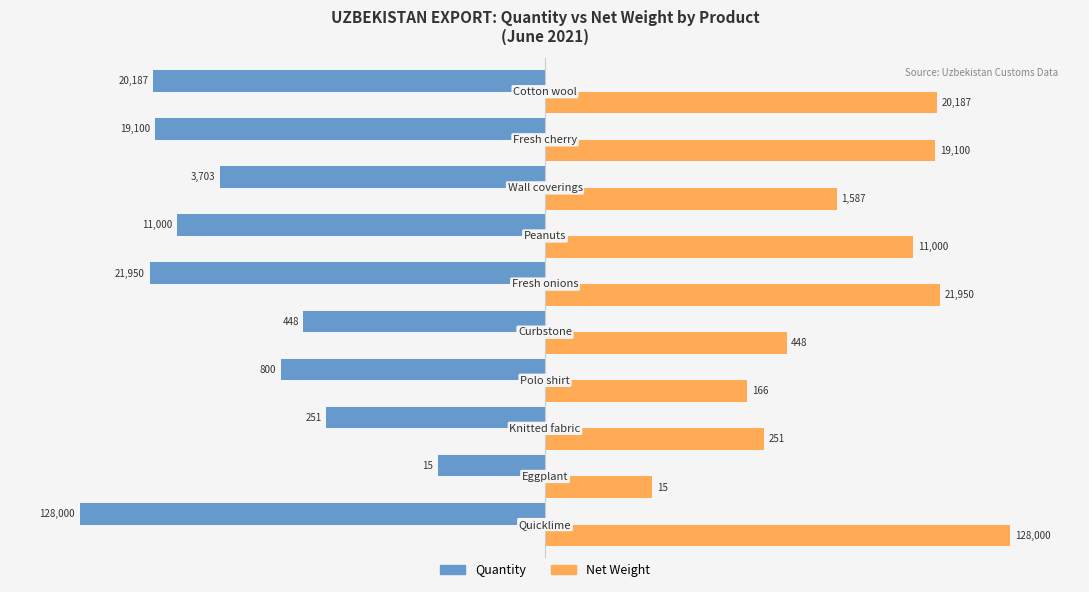

What are all the series names shown in the legend?

Quantity, Net Weight